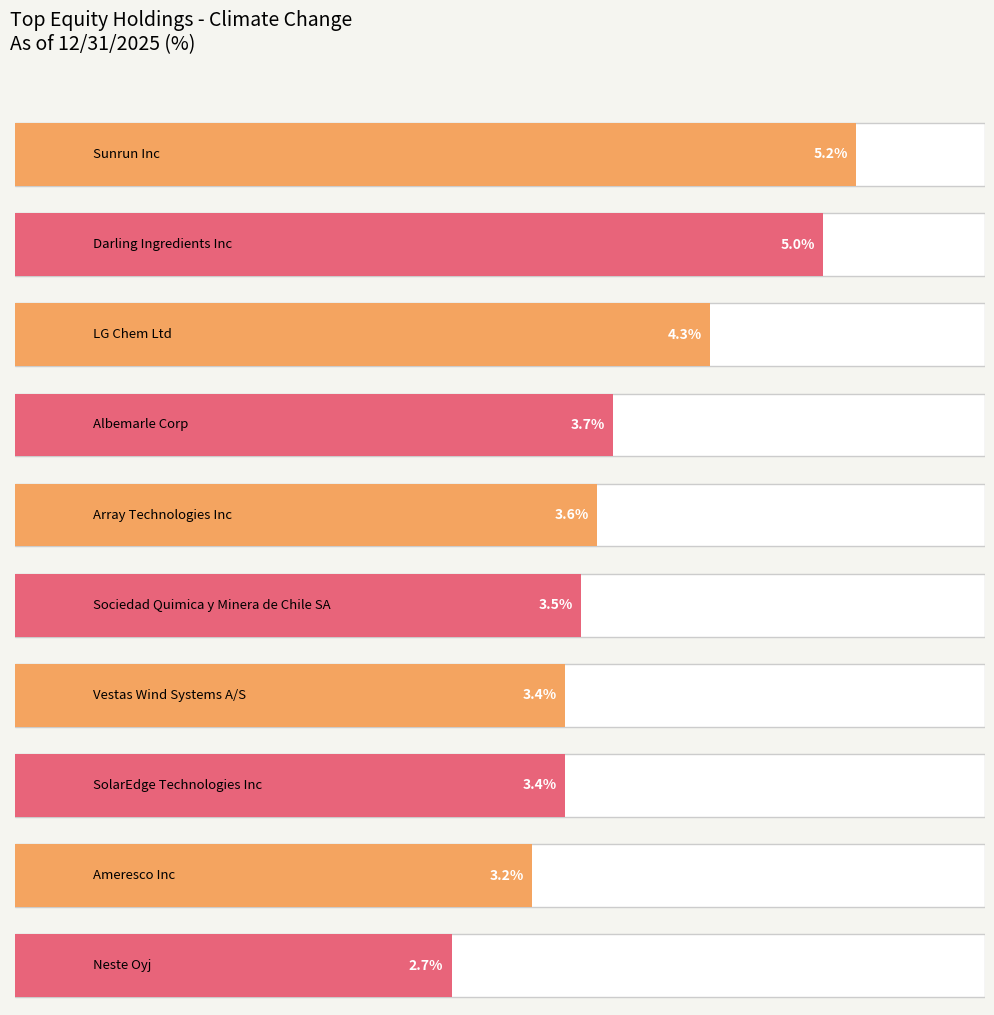

What is the difference between the maximum and second lowest values?

2.0